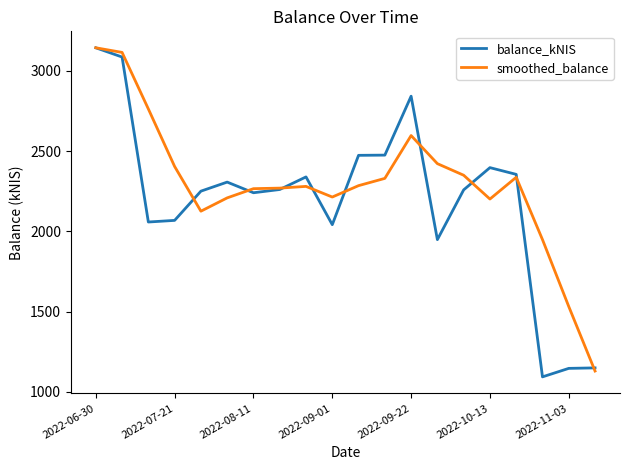

What is the highest value of the smoothed_balance series?

3144.2